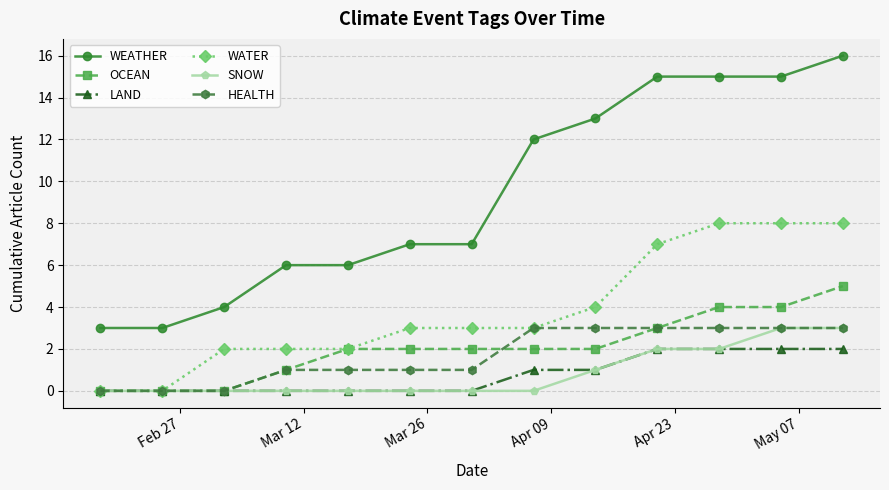

True or false: WEATHER and LAND cross at least once.

False